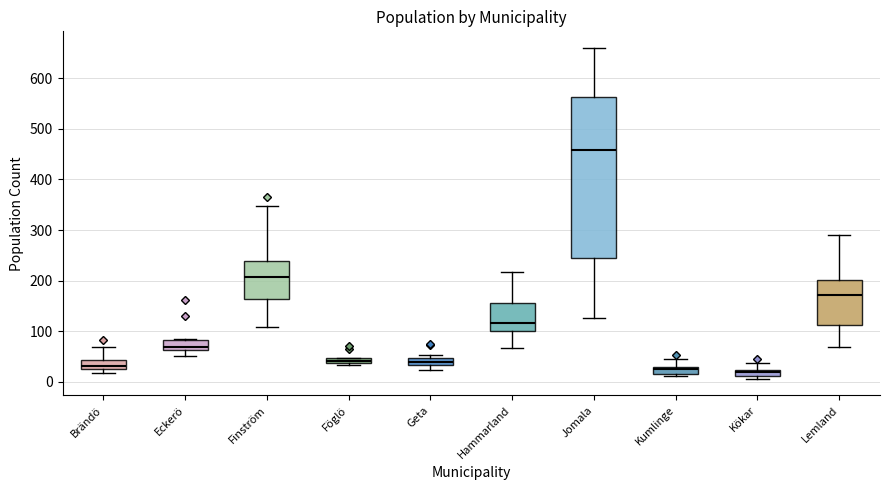

Where is the lower edge of the box for Föglö on the y-axis? The values are not printed on the chart, so give them approximately, as read against the axis.

40